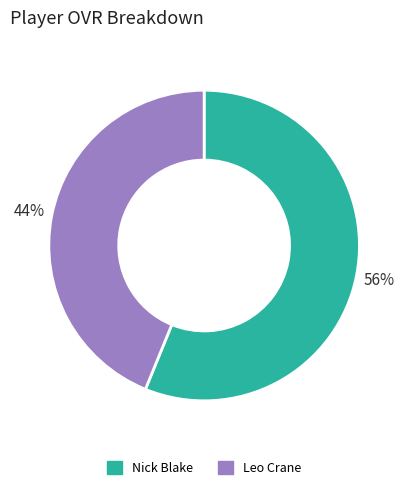

To the nearest percent, what portion does Nick Blake represent?

56%